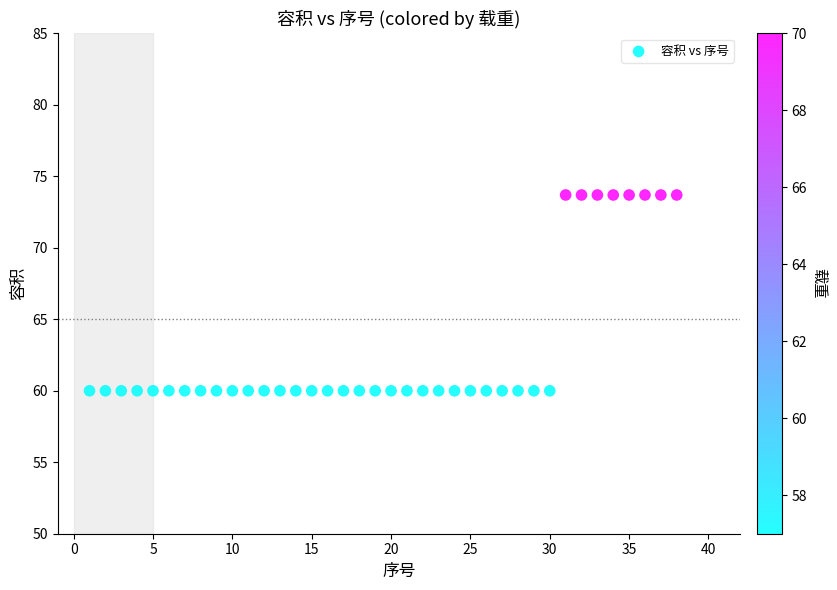

What is the range of Y values (max minus min)?

13.7